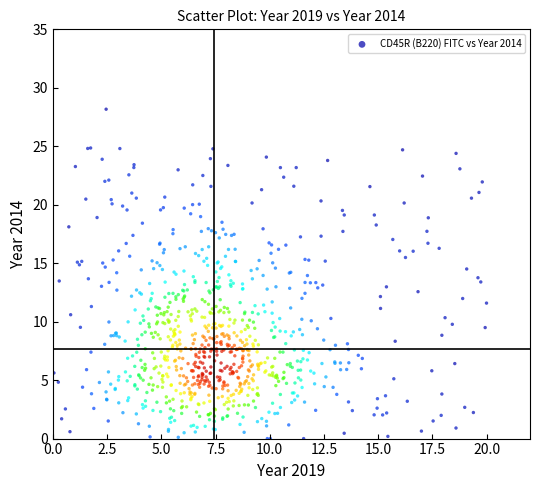

What is the range of X values (max minus min)?

19.9